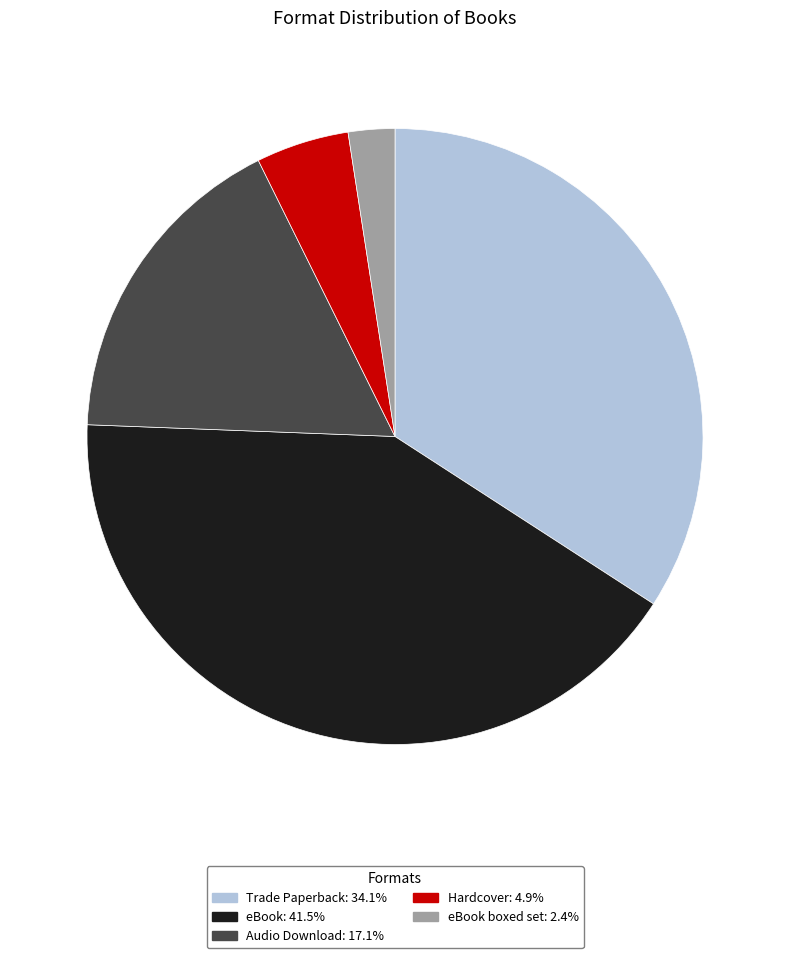

How many slices are in this pie chart?

5